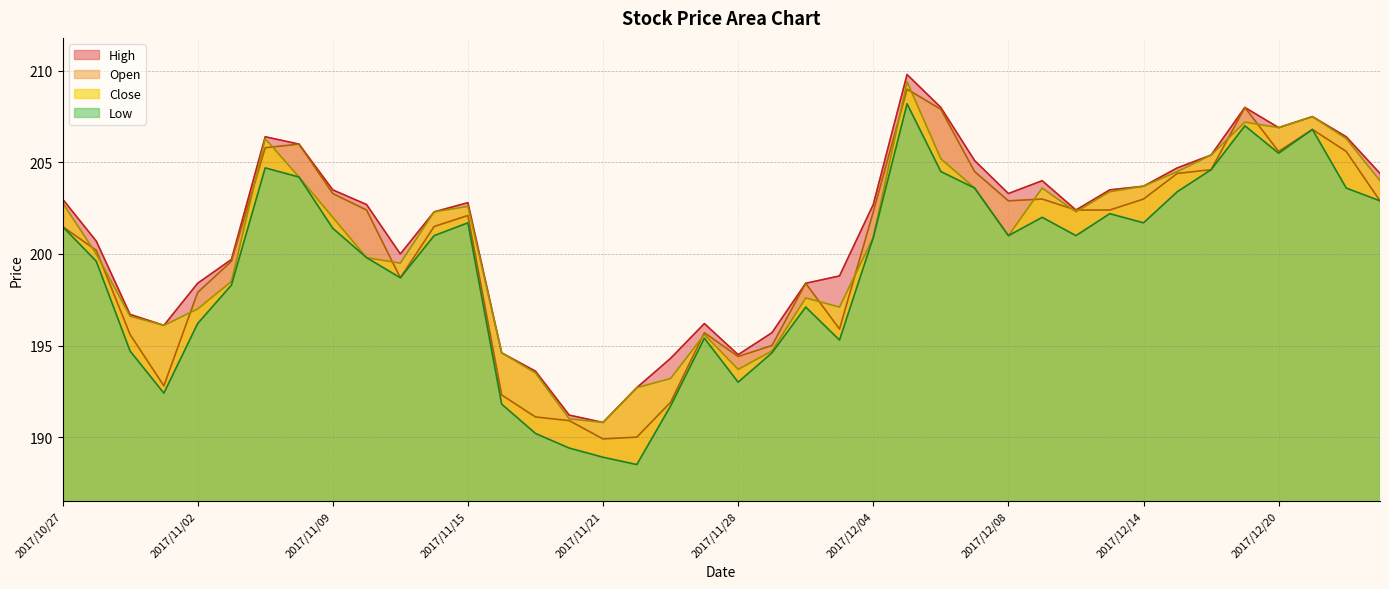

Does the chart display data point markers on the line(s)?

No